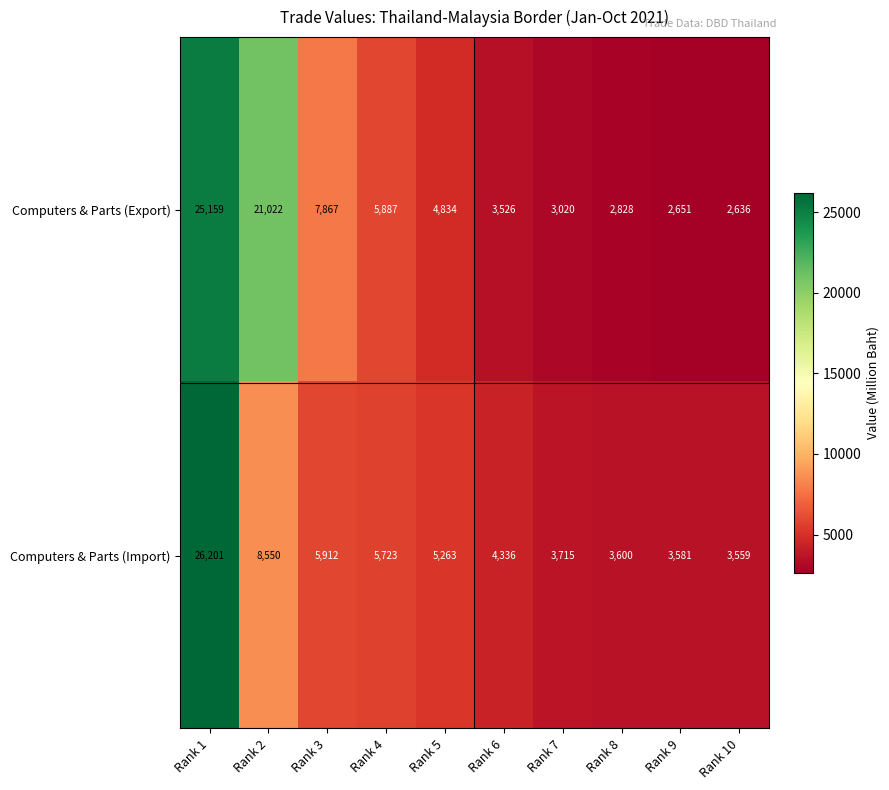

The value of Computers & Parts (Export) at Rank 3 is 13576. True or false?

False